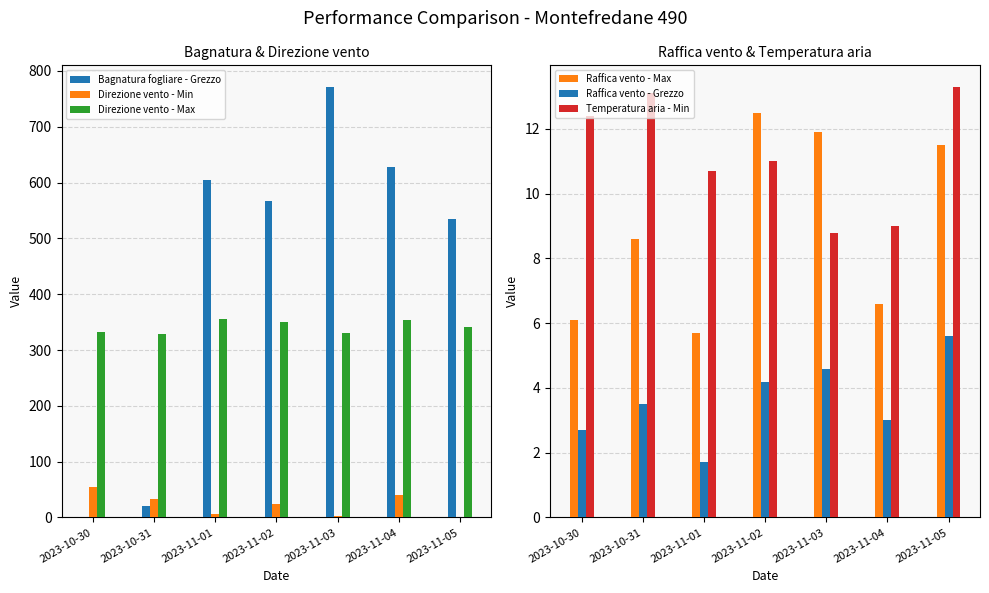

How many groups of bars are there?

7